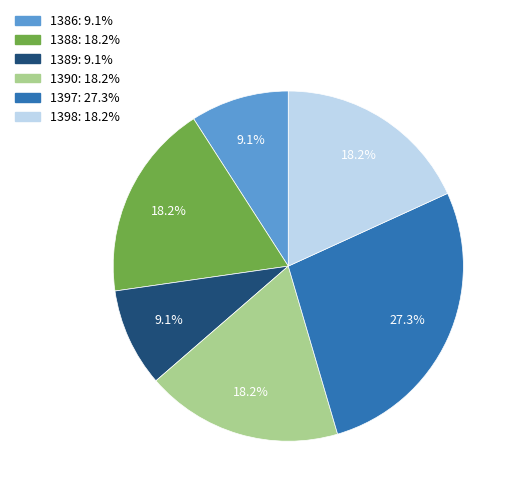

To the nearest percent, what is the average slice percentage?

17%